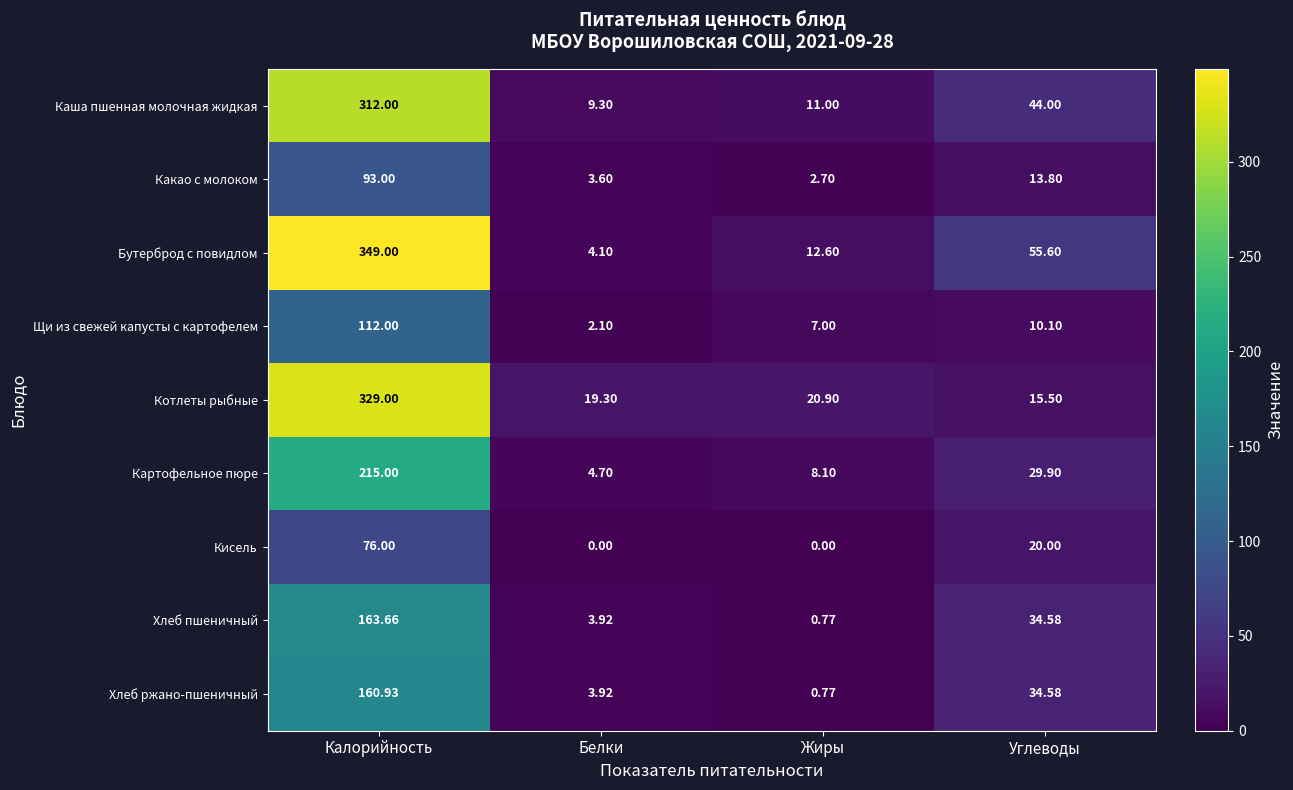

Rank the series by their maximum value, from highest to lowest.

Бутерброд с повидлом, Котлеты рыбные, Каша пшенная молочная жидкая, Картофельное пюре, Хлеб пшеничный, Хлеб ржано-пшеничный, Щи из свежей капусты с картофелем, Какао с молоком, Кисель